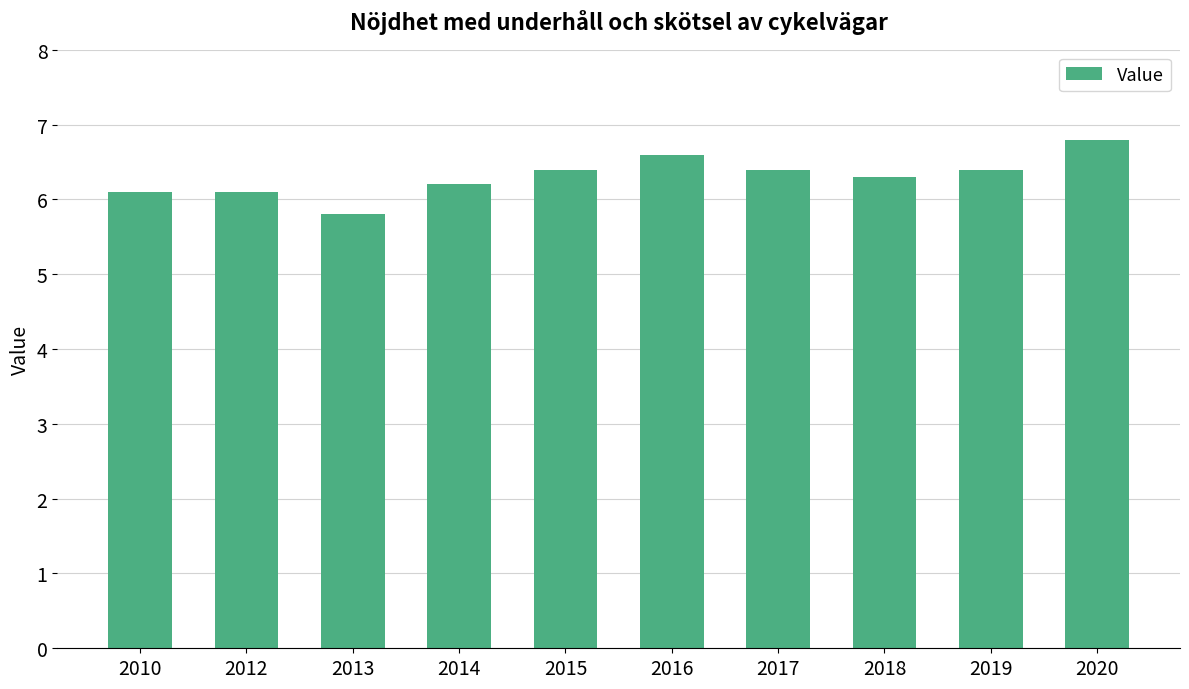

Reading left to right, transcribe all the data shown in this chart.

6.1	6.1	5.8	6.2	6.4	6.6	6.4	6.3	6.4	6.8